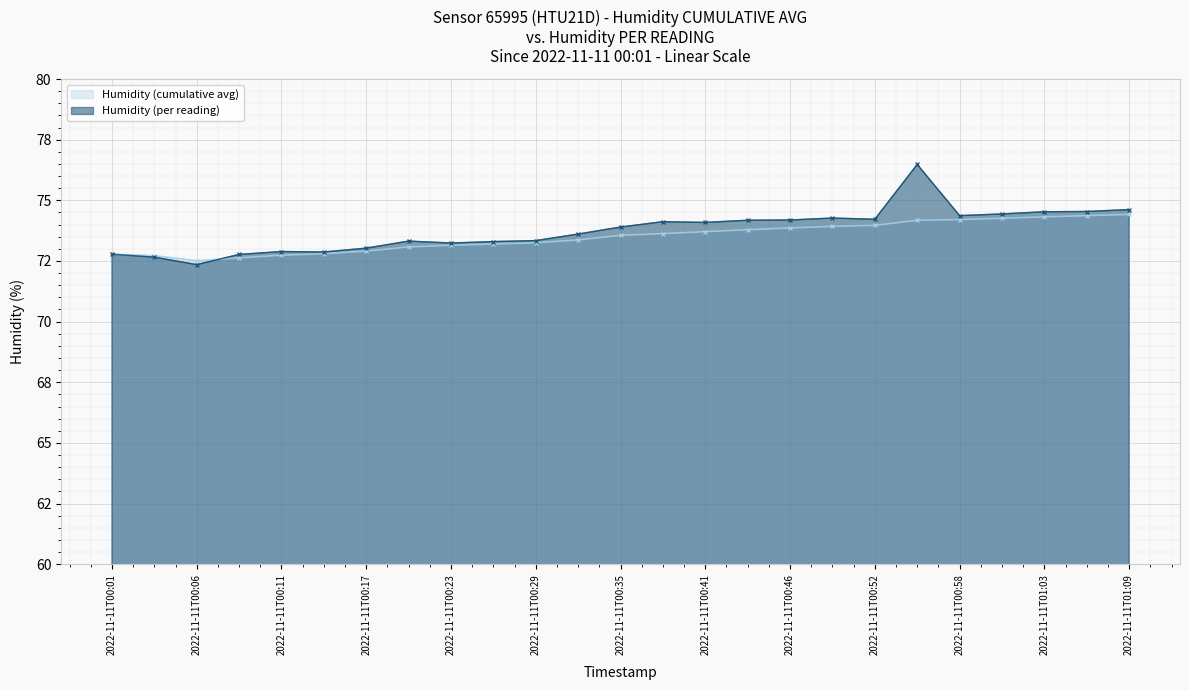

Which series ends up on top after the final intersection of Humidity (per reading) and Humidity (cumulative avg)?

Humidity (per reading)